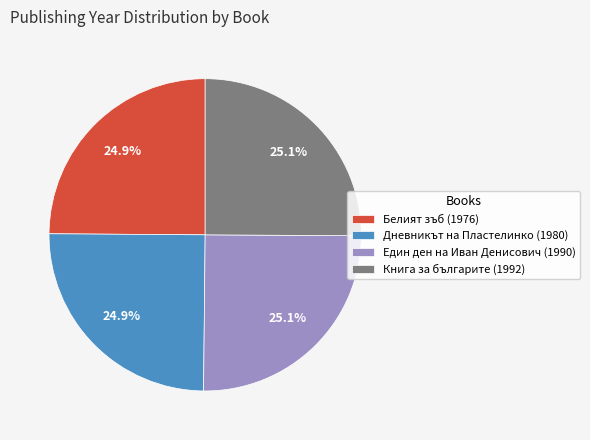

What percentage do Книга за българите (1992) and Дневникът на Пластелинко (1980) together represent?

50.0%